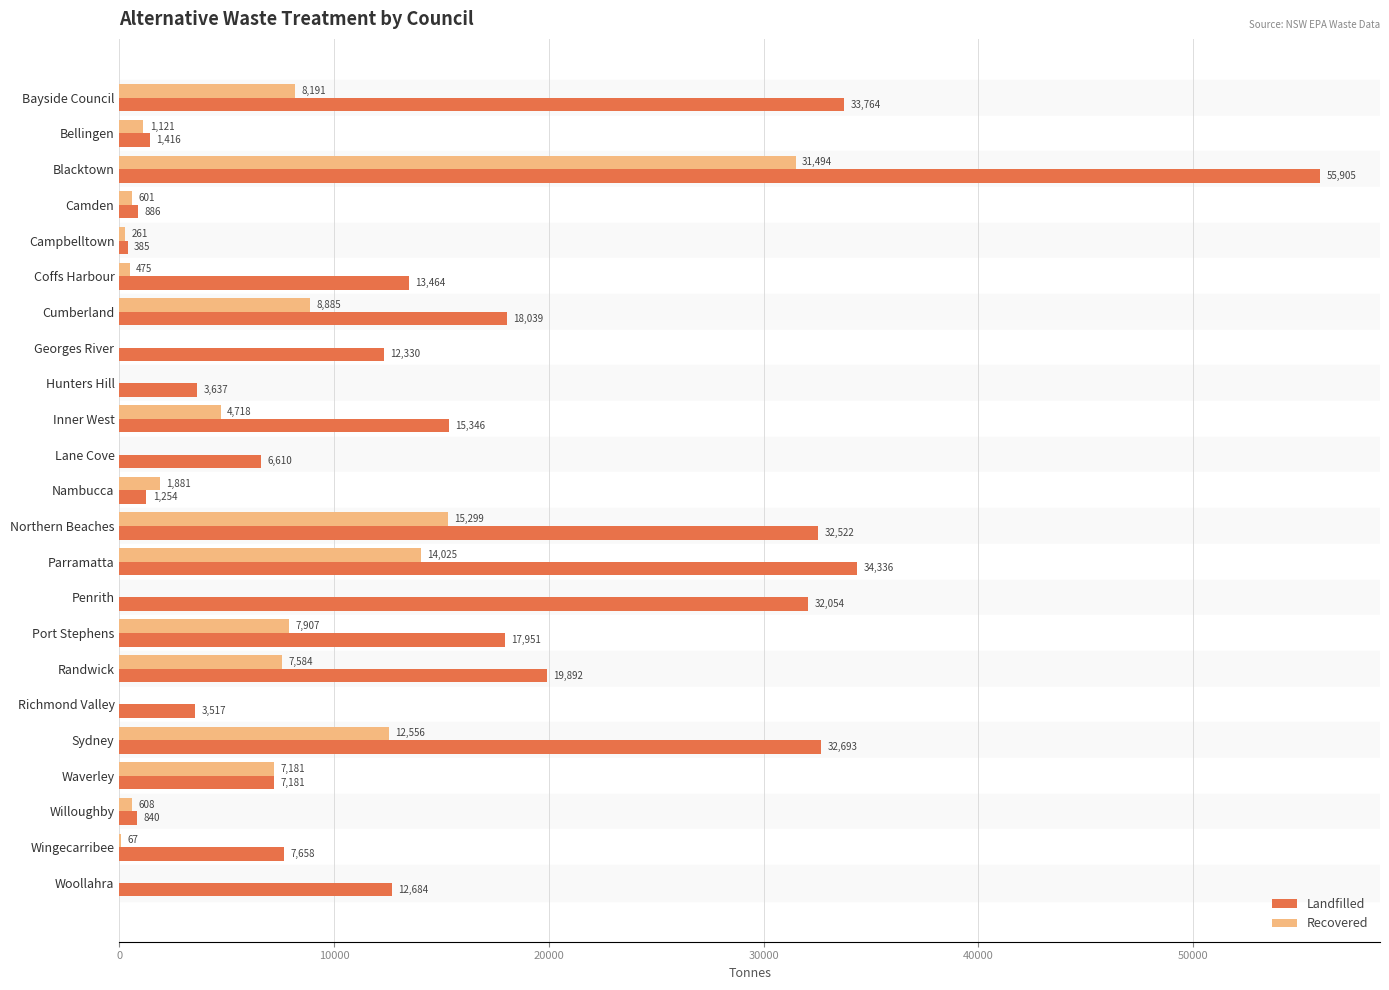

What is the total value across all series at Bayside Council?

41955.0